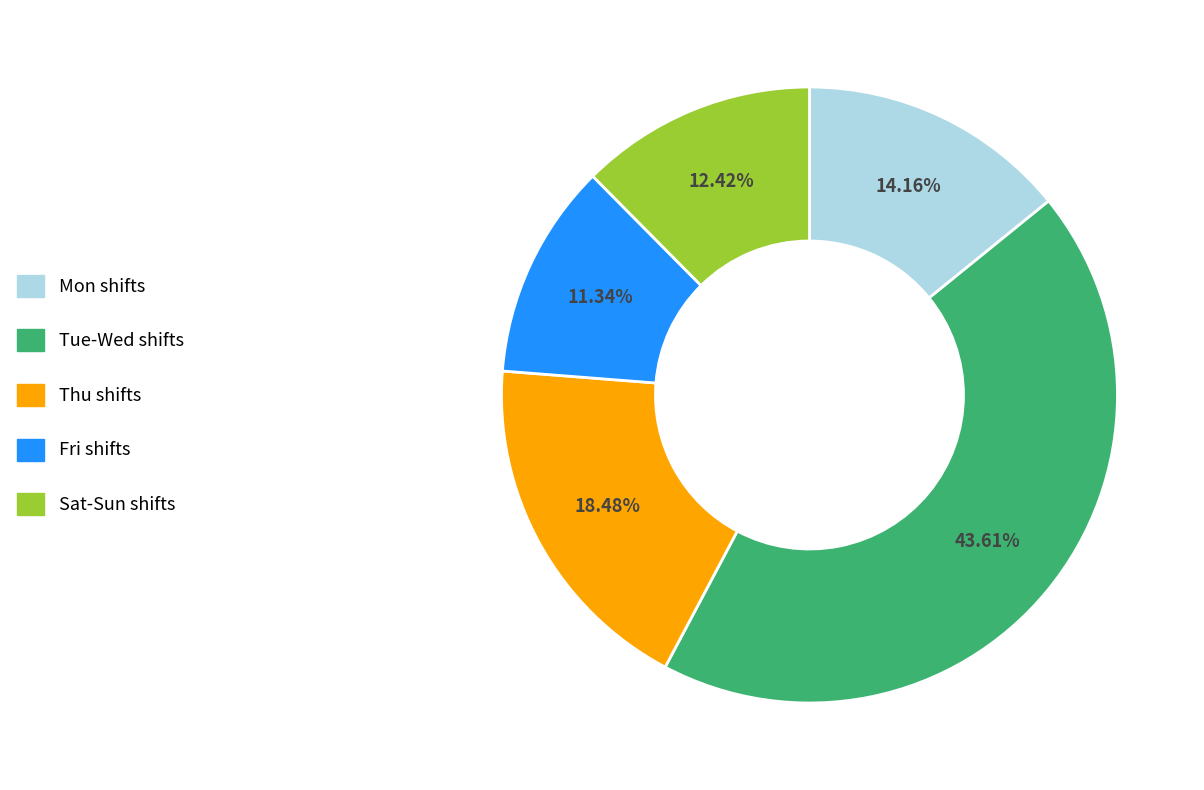

Is there any slice that represents more than half of the pie?

No